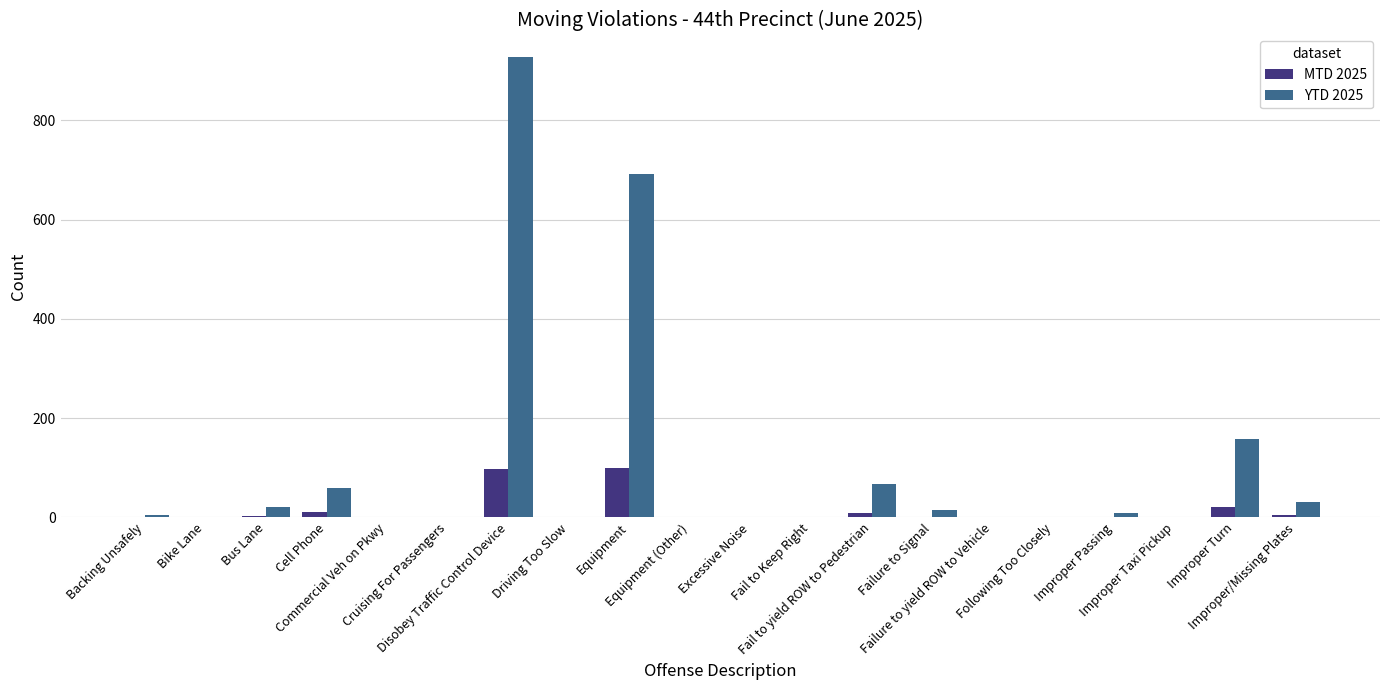

What is the total value across all series at Cell Phone?

71